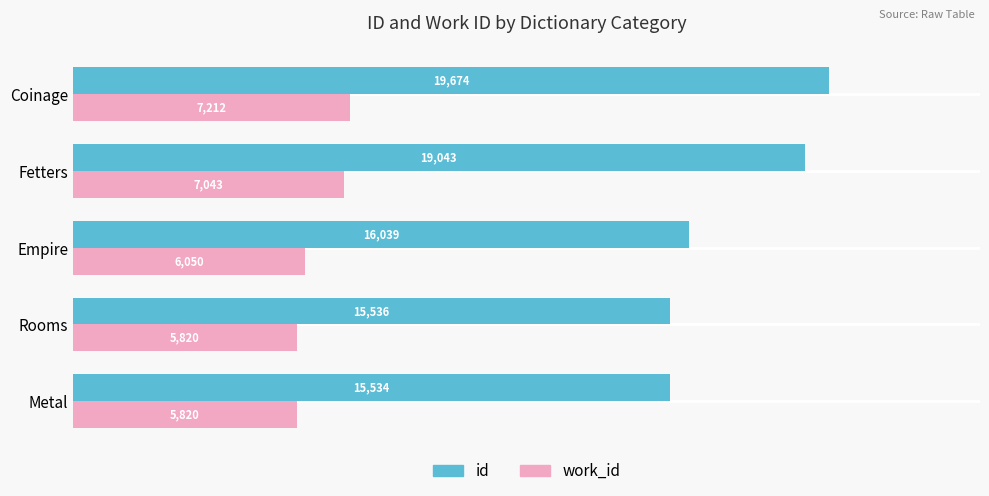

At which category is the sum across all series the highest?

Coinage